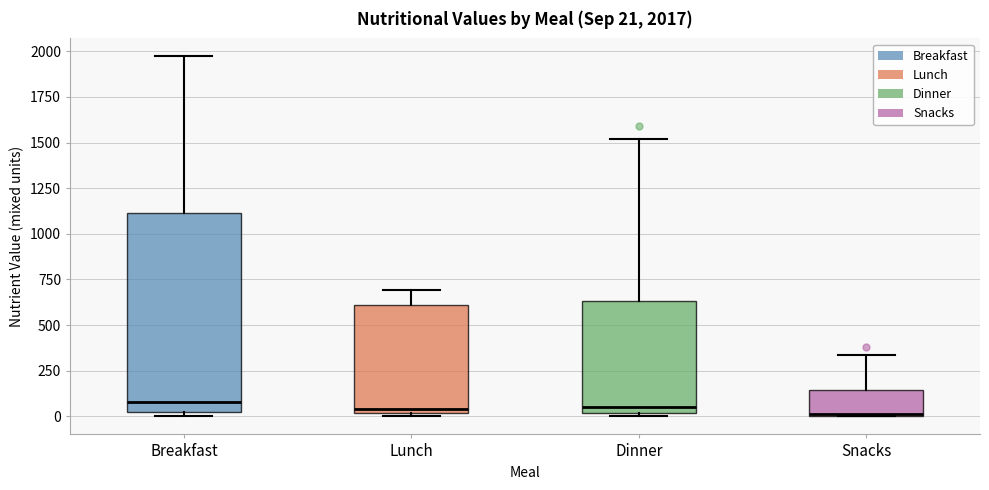

Which box is the tallest, from its lower edge to its upper edge?

Breakfast